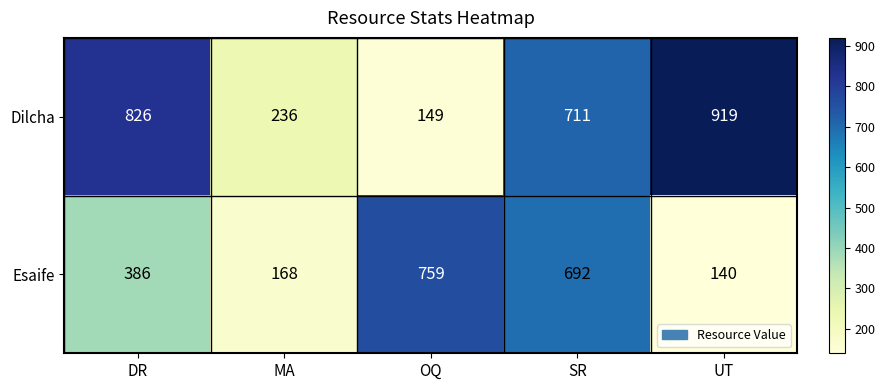

How many data points in Dilcha are less than 711?

2